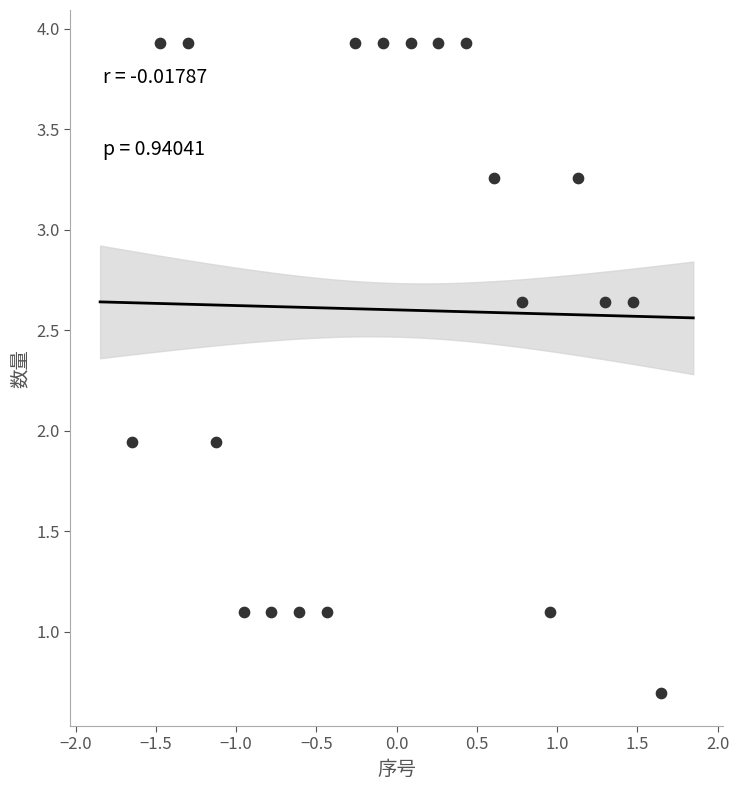

What is the range of Y values (max minus min)?

3.2